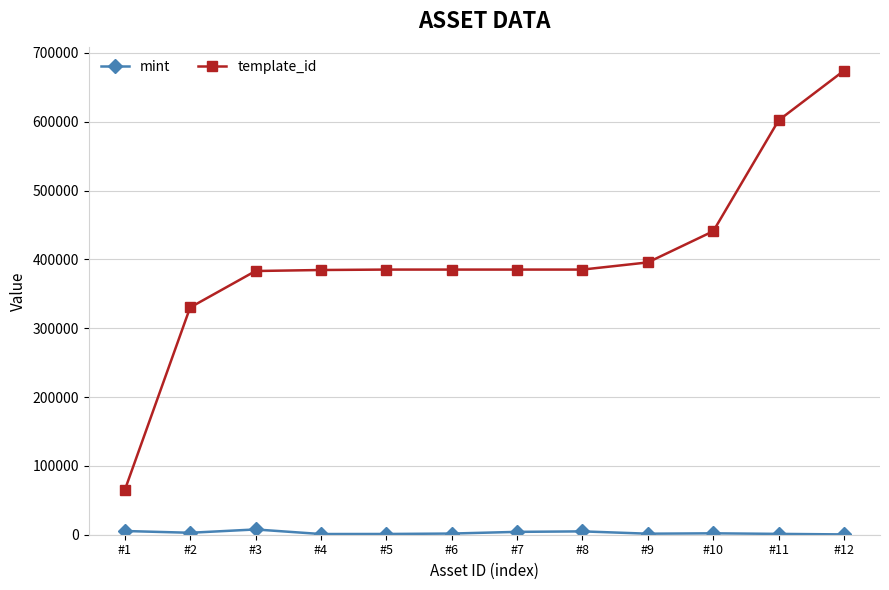

Which series has the largest total across all categories?

template_id